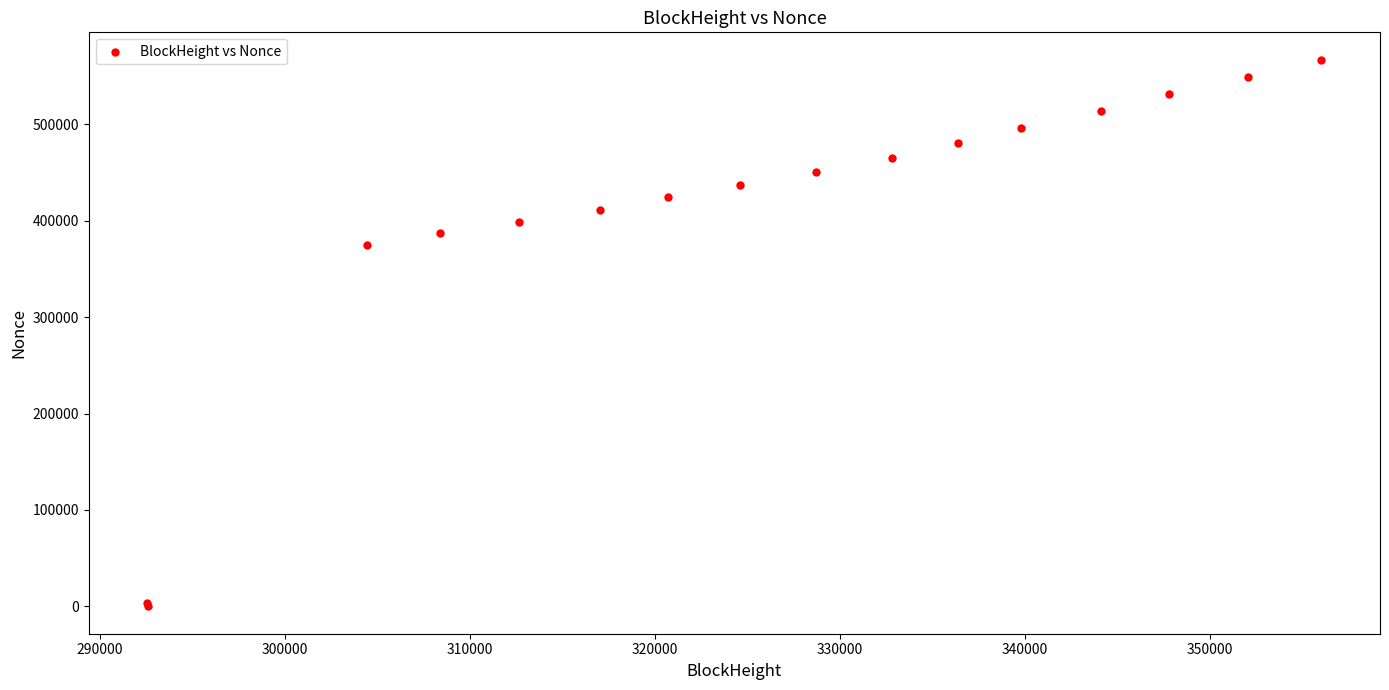

What Y value in the scatter plot is closest to 283507?

374841